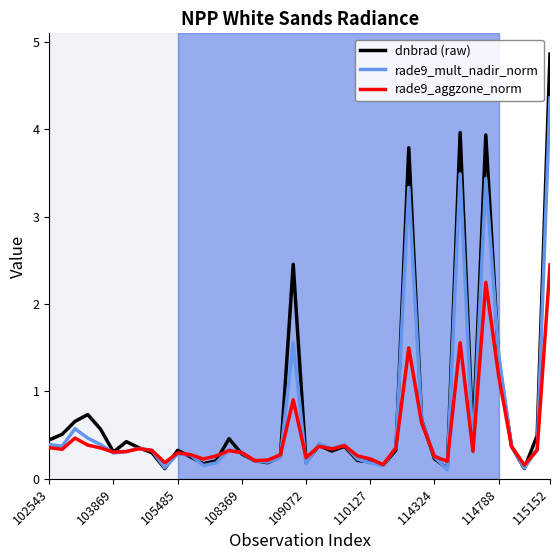

Which series has the widest spread of values?

dnbrad (raw)